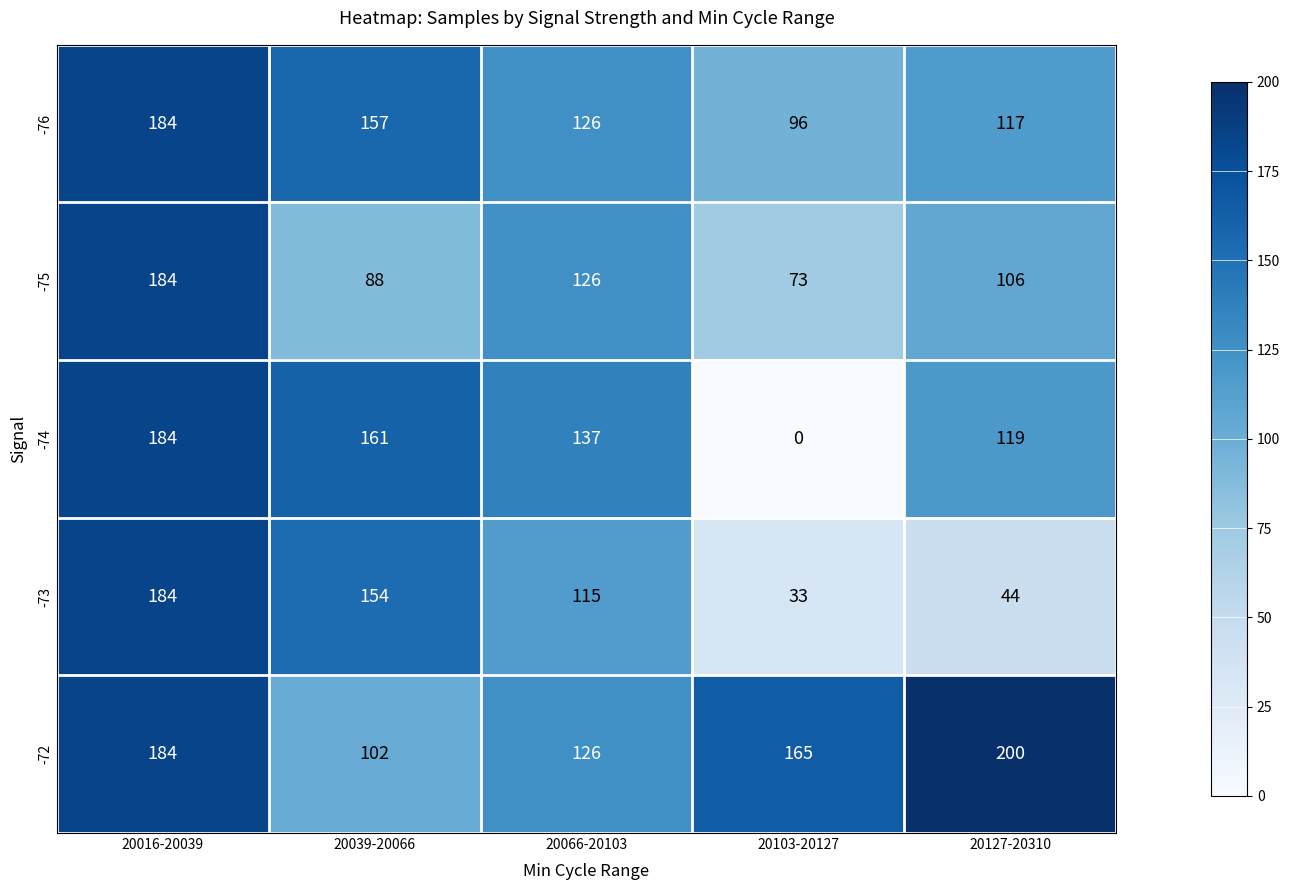

What is the difference between the -72 values at 20127-20310 and 20103-20127?

35